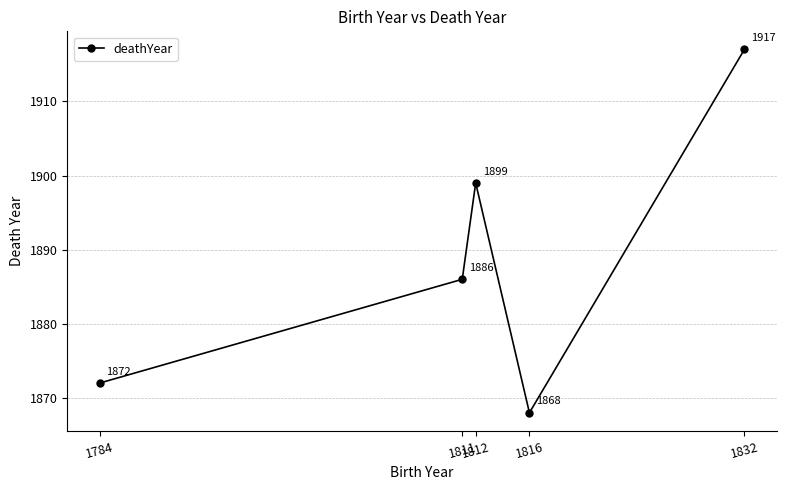

Reading left to right, list all the values displayed in this chart.

1784=1872	1811=1886	1812=1899	1816=1868	1832=1917